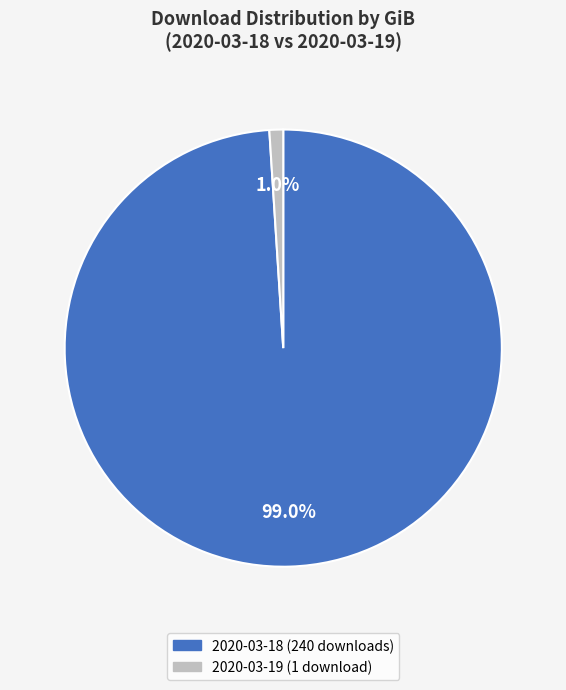

Does any single category account for the majority?

Yes